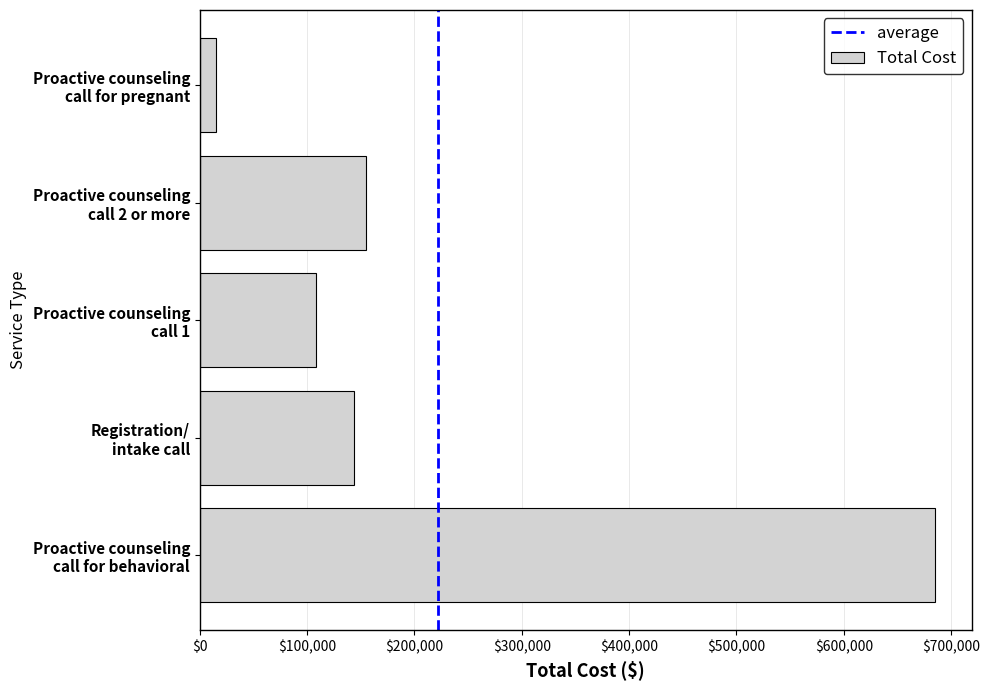

What is the sum of the values at Proactive counseling
call for behavioral and Proactive counseling
call 2 or more?

840000